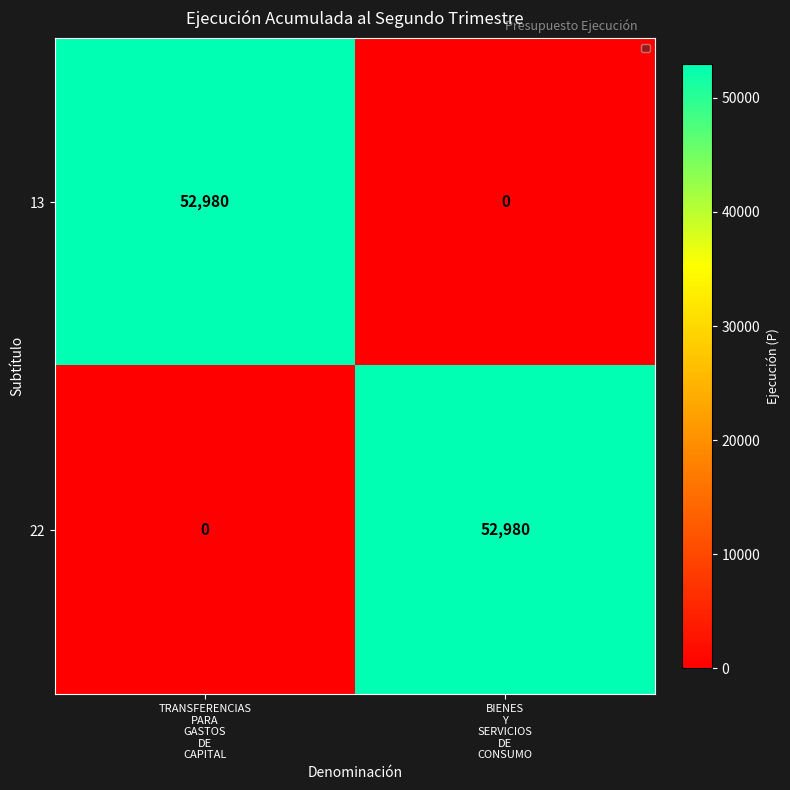

What is the highest value of the 13 series?

52980